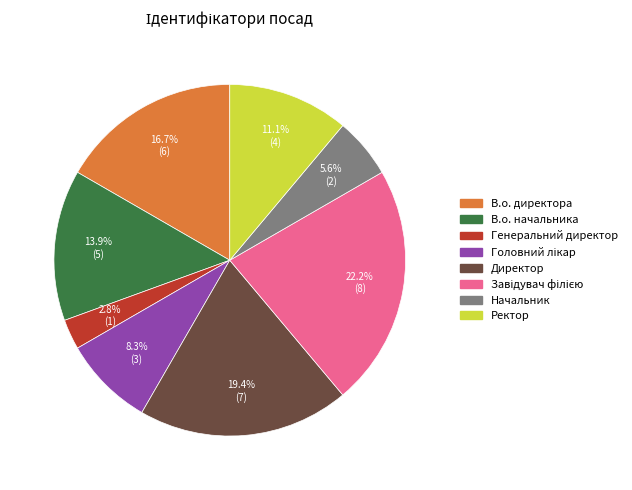

Approximately how many times larger is the value at Директор compared to В.о. директора?

1.2